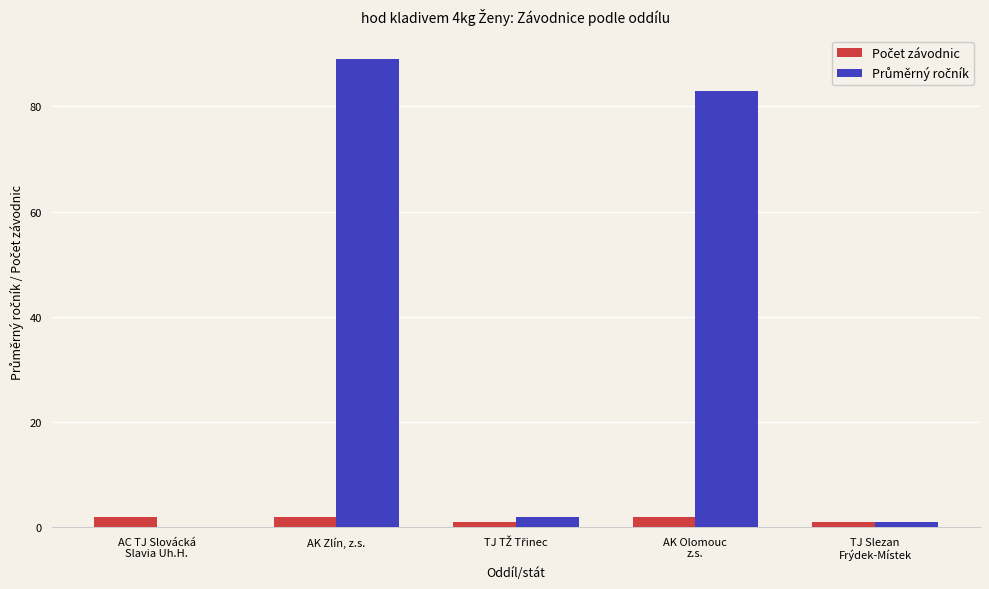

What is the maximum value shown in the chart?

89